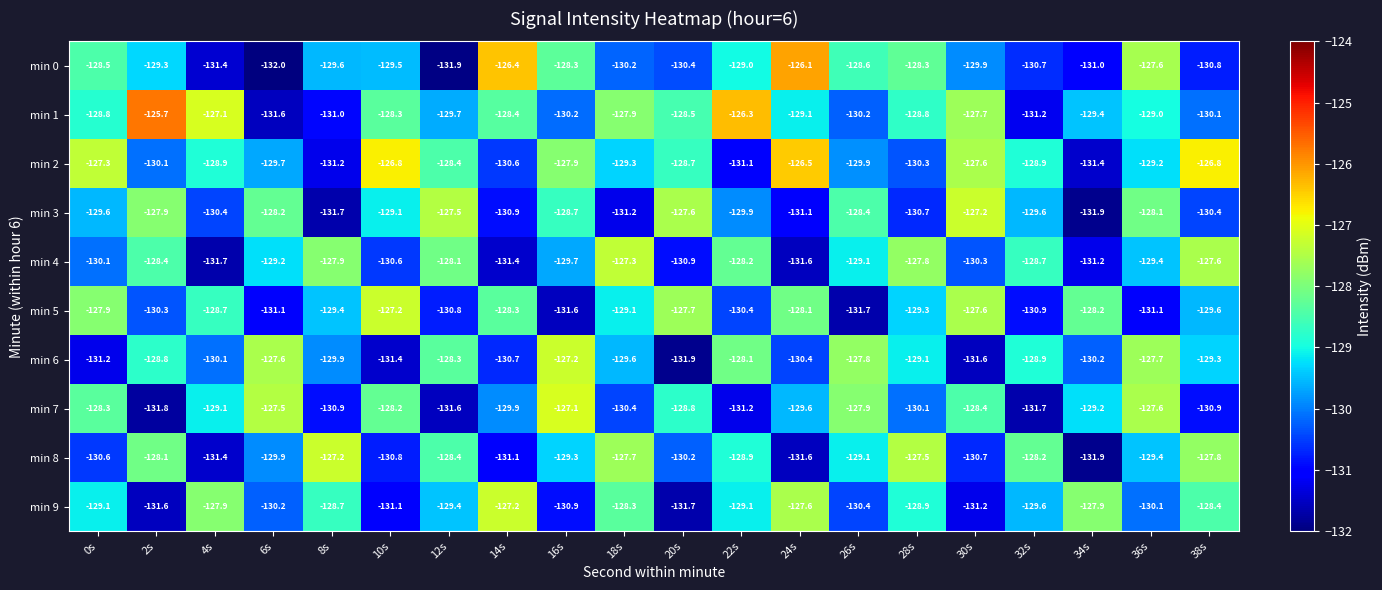

What is the sum of all min 7 values?

-2590.2